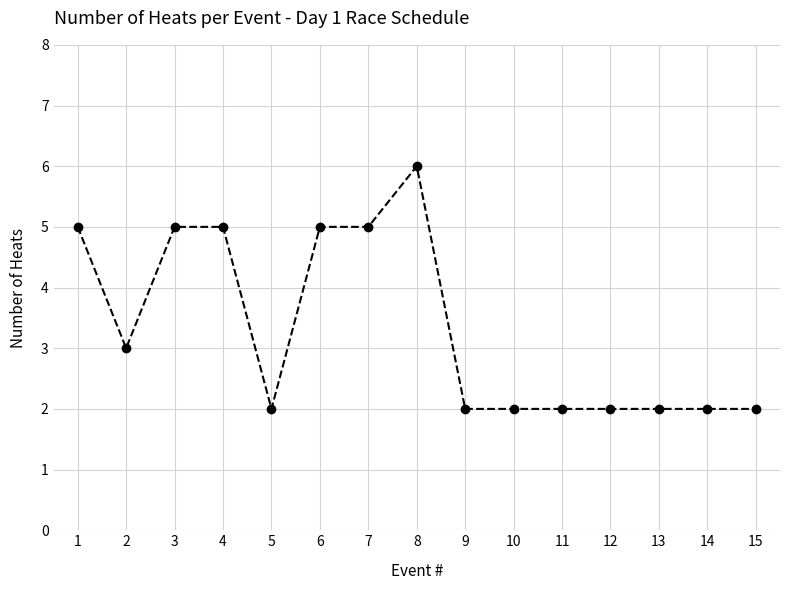

Count the number of data series in this chart.

1